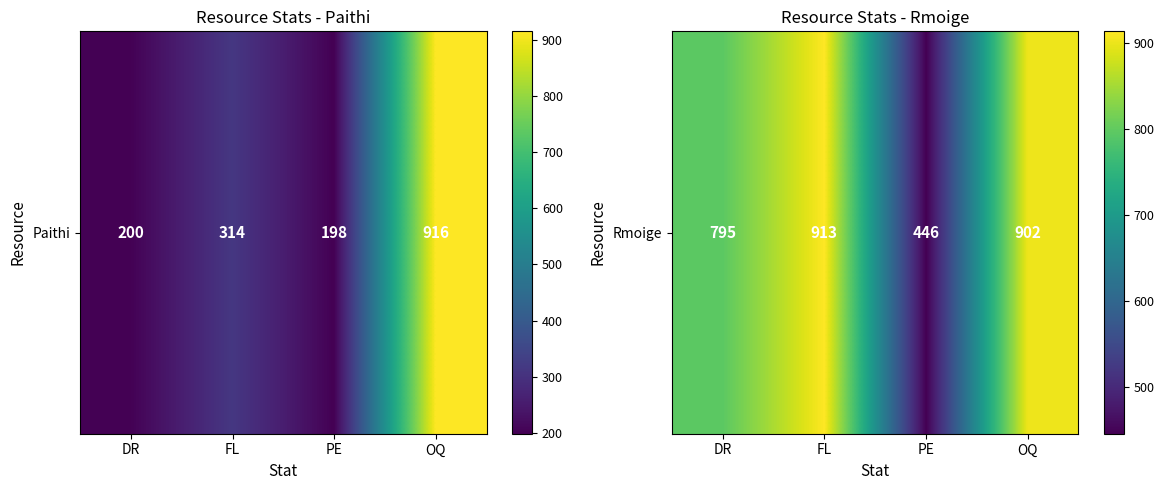

Rank the categories by value from highest to lowest.

FL, OQ, DR, PE